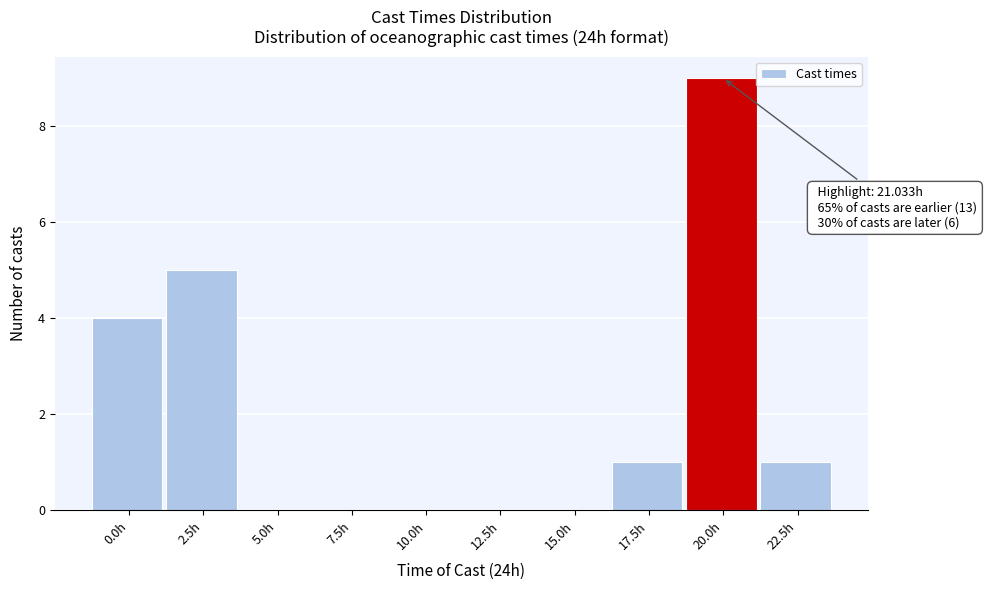

Reading right to left, what are all the values shown in this chart?

22.5h=1	20.0h=9	17.5h=1	15.0h=0	12.5h=0	10.0h=0	7.5h=0	5.0h=0	2.5h=5	0.0h=4